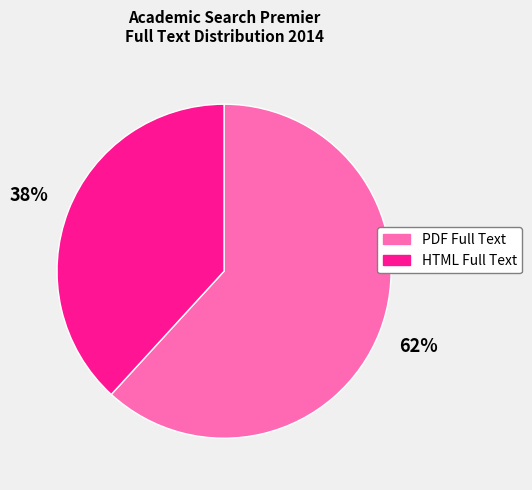

Approximately how many times larger is the value at PDF Full Text compared to HTML Full Text?

1.6